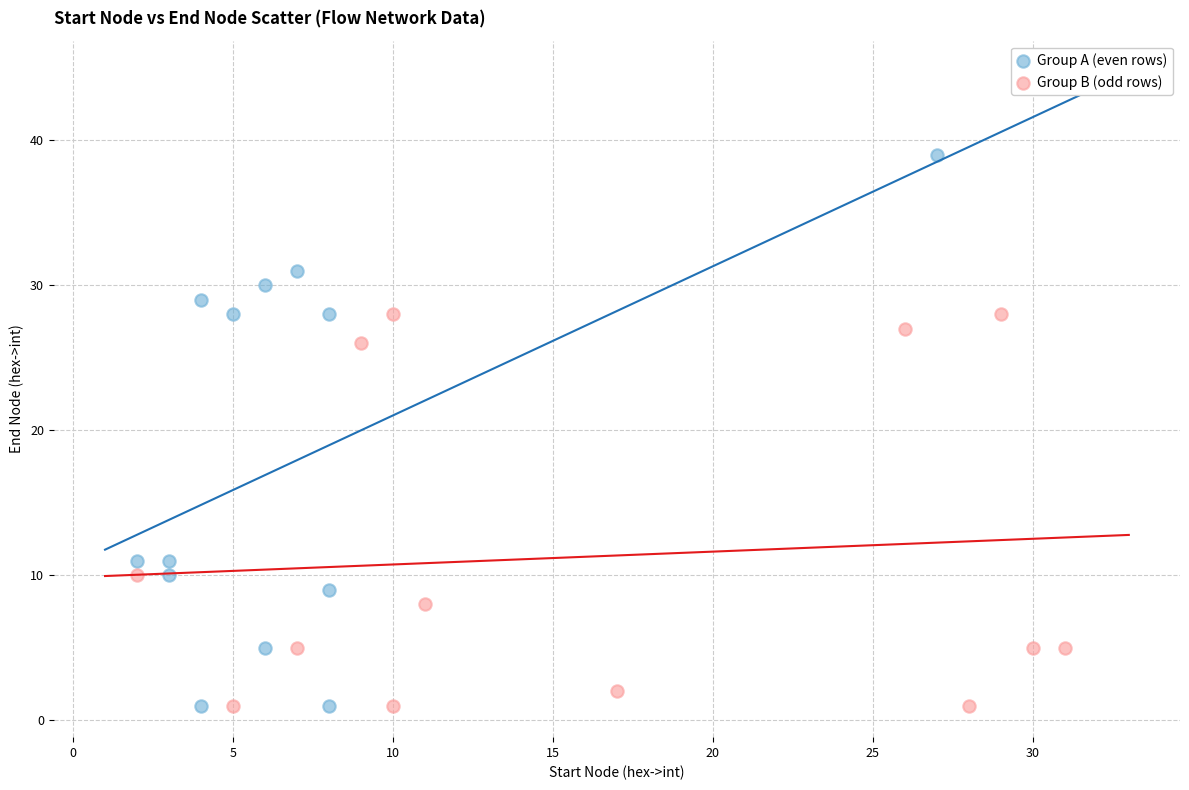

Which series reaches the maximum Y coordinate?

Group A (even rows)